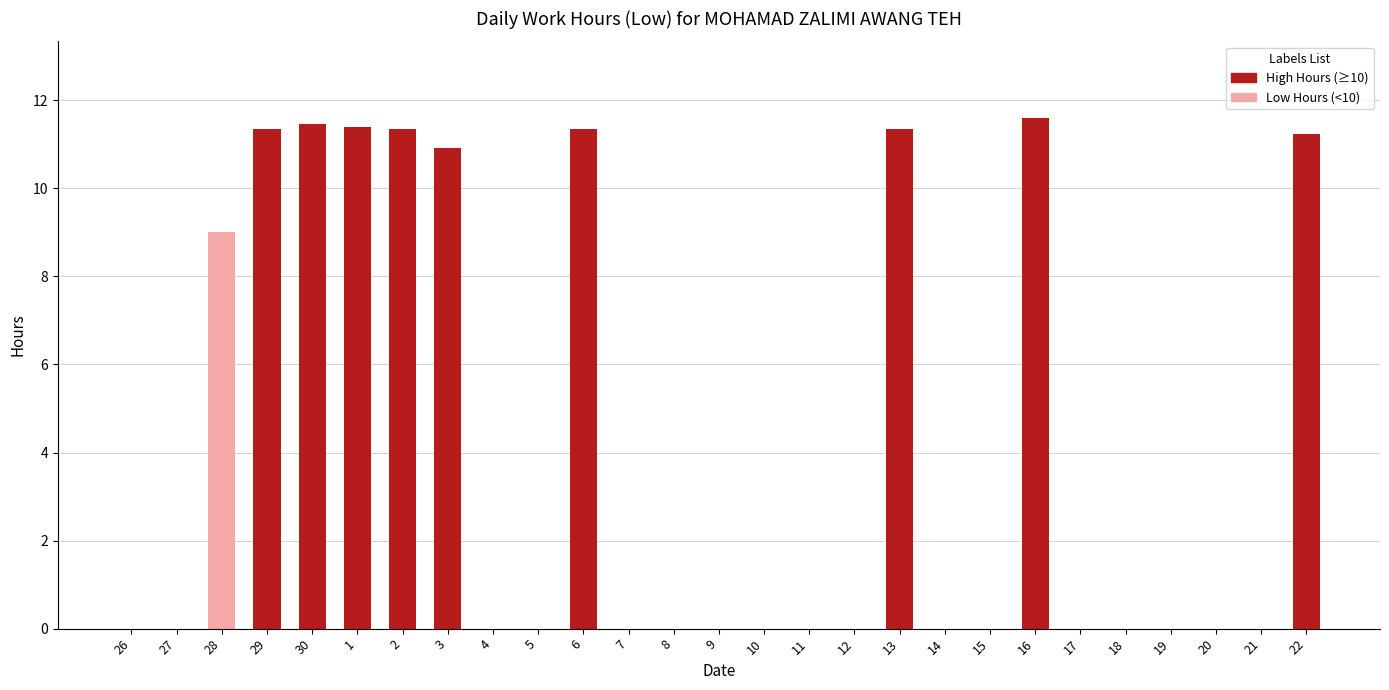

What is the maximum value shown in the chart?

11.6